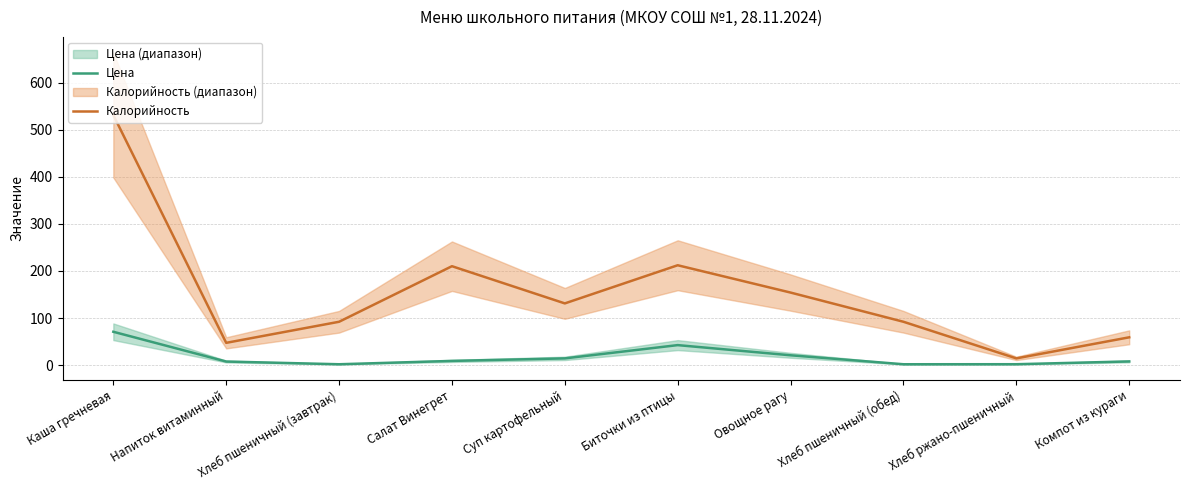

Which category has the lowest value in the Цена series?

Хлеб пшеничный (завтрак)